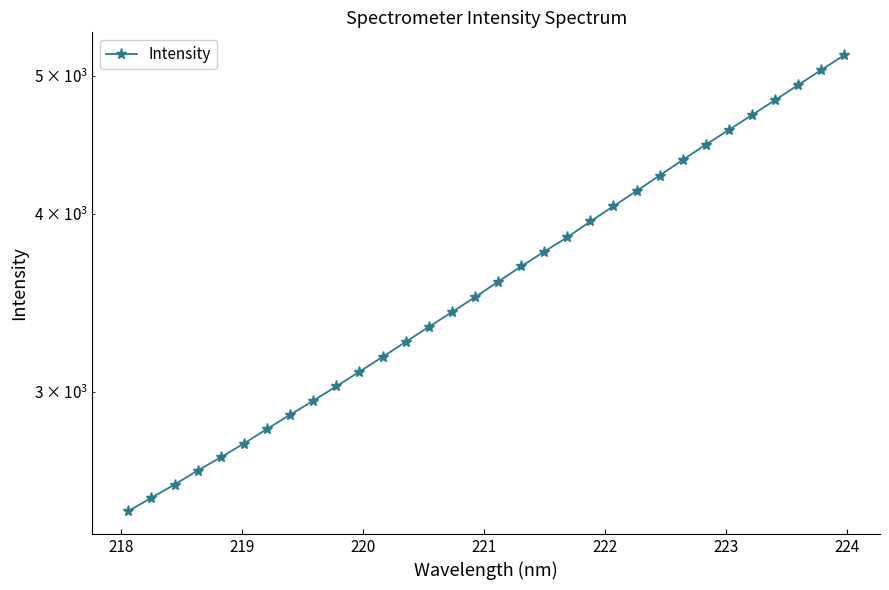

What is the difference between the second highest and minimum values?

2574.7